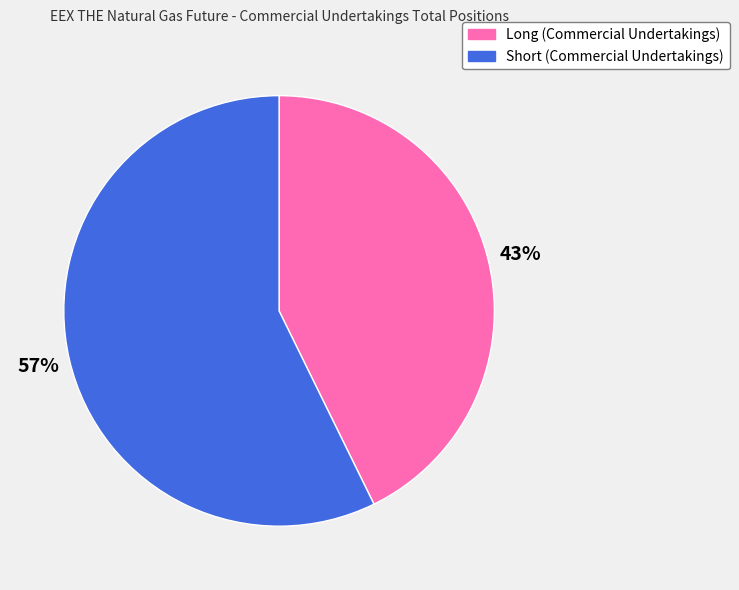

Which has a higher value, Long (Commercial Undertakings) or Short (Commercial Undertakings)?

Short (Commercial Undertakings)